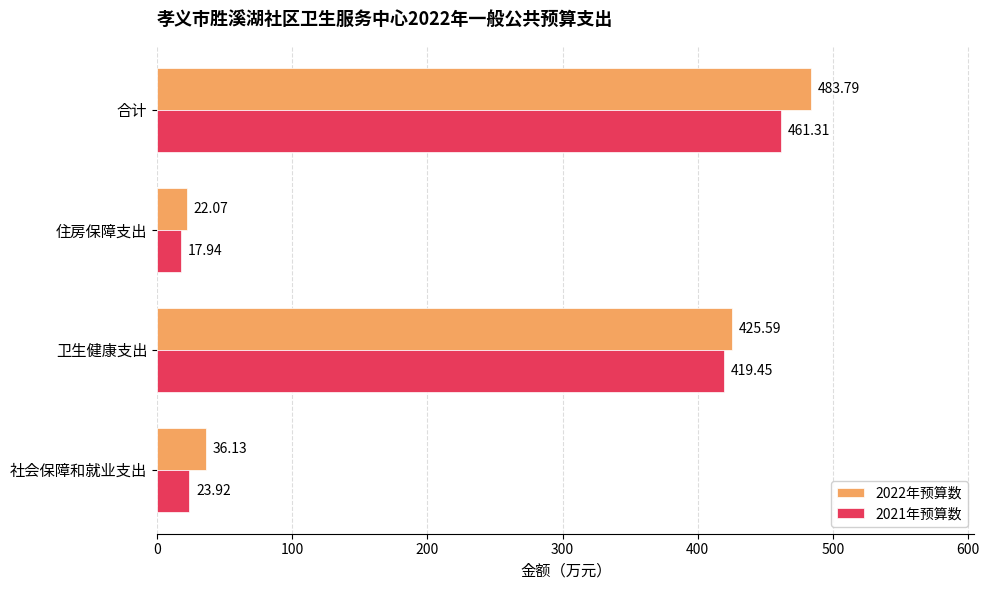

Which series has the largest range (max minus min)?

2022年预算数